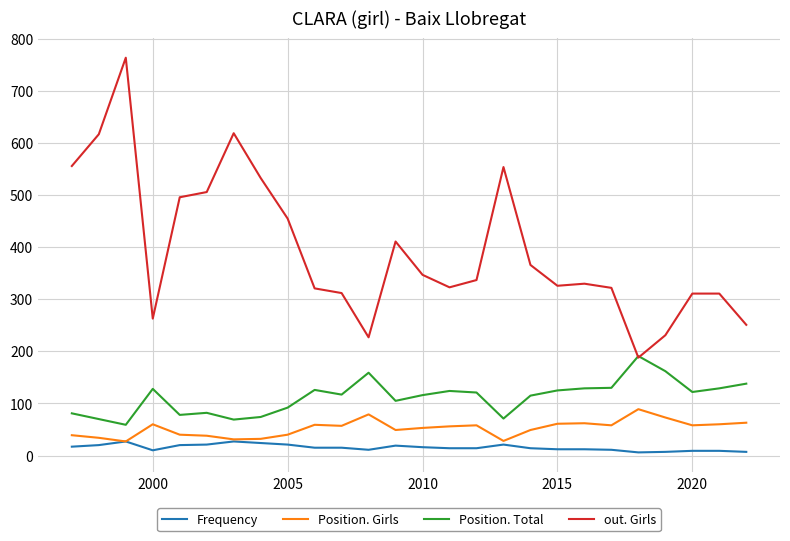

List the series in order of their peak value, highest first.

out. Girls, Position. Total, Position. Girls, Frequency